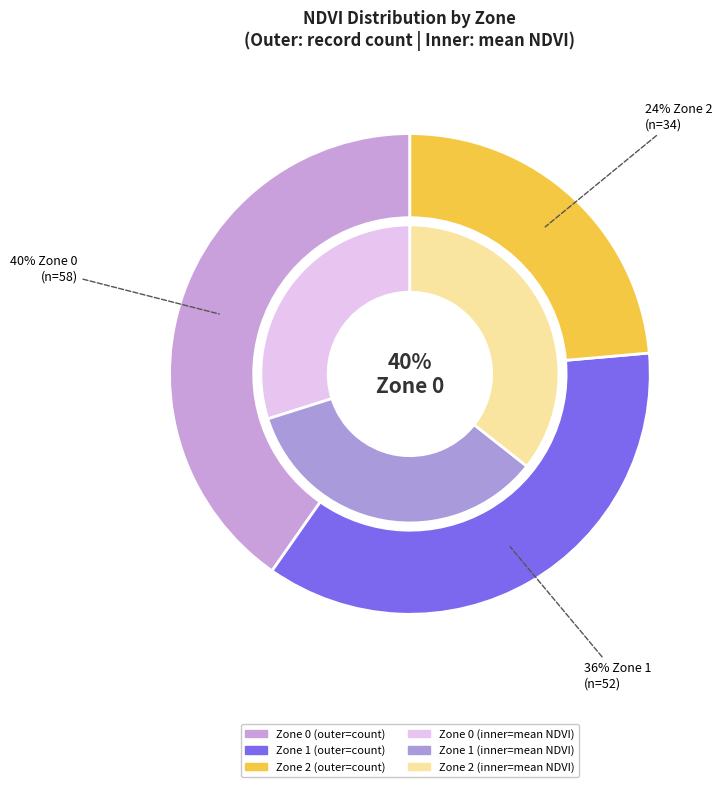

Which has a higher value, Zone 2 or Zone 0?

Zone 0